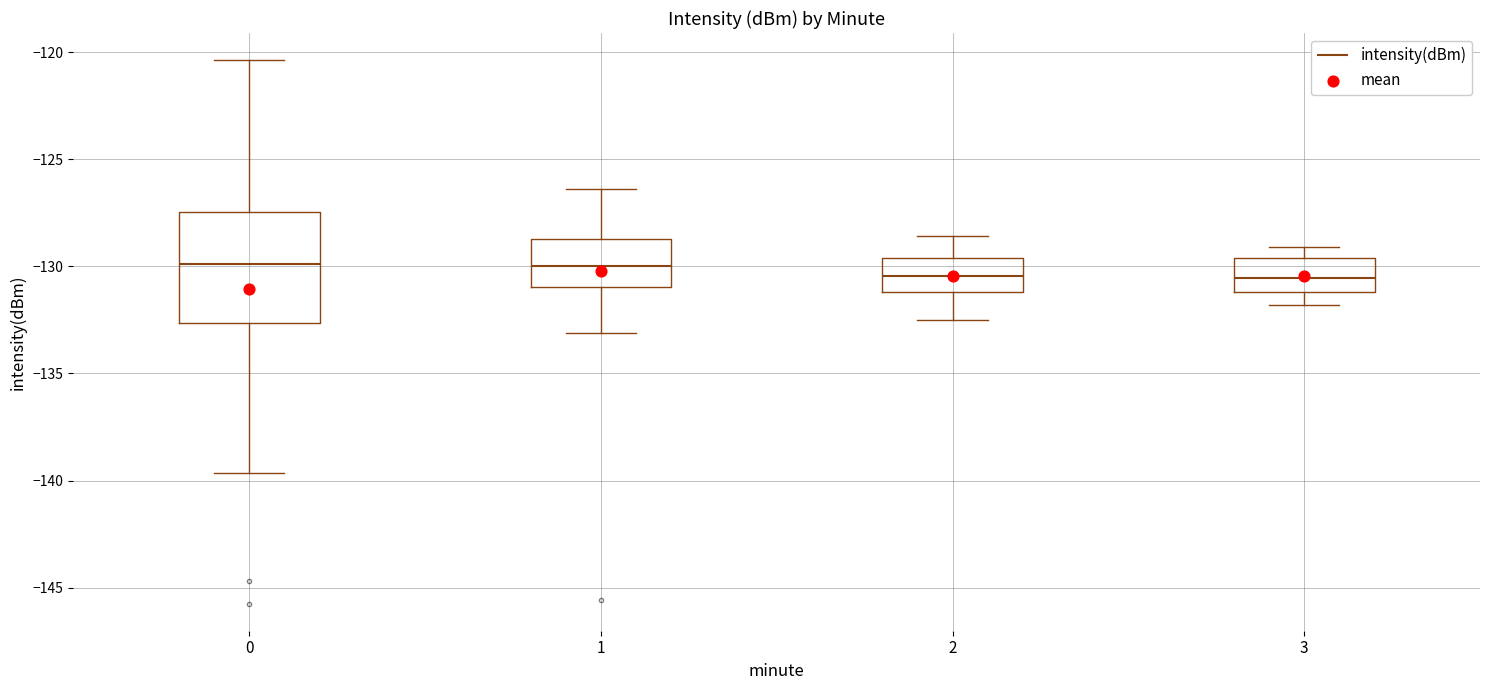

Which box is the tallest, from its lower edge to its upper edge?

0